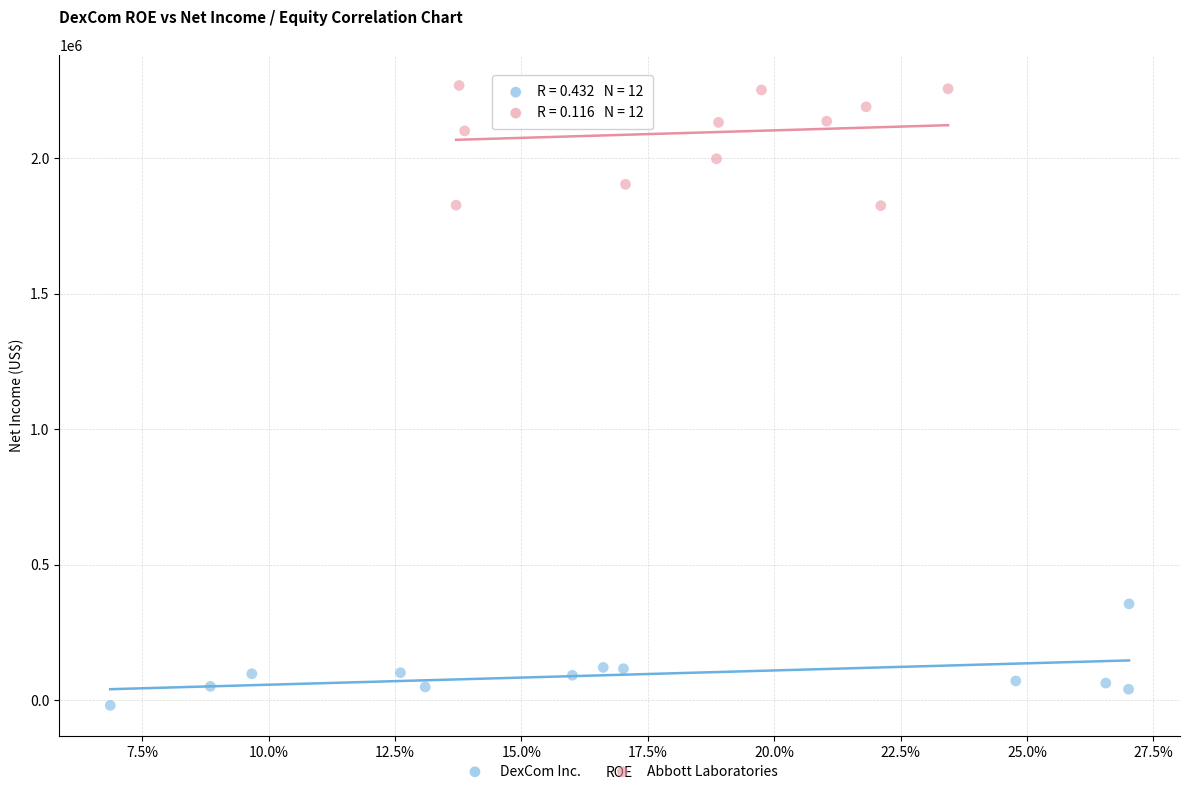

Which series contains the lowest Y value?

DexCom Inc.